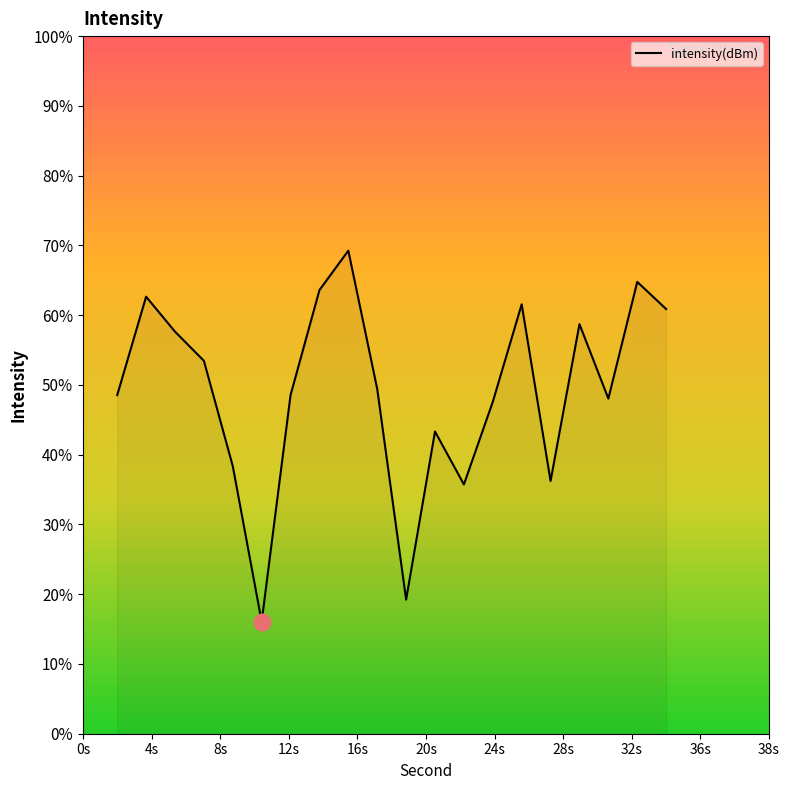

What is the maximum value shown in the chart?

69.2